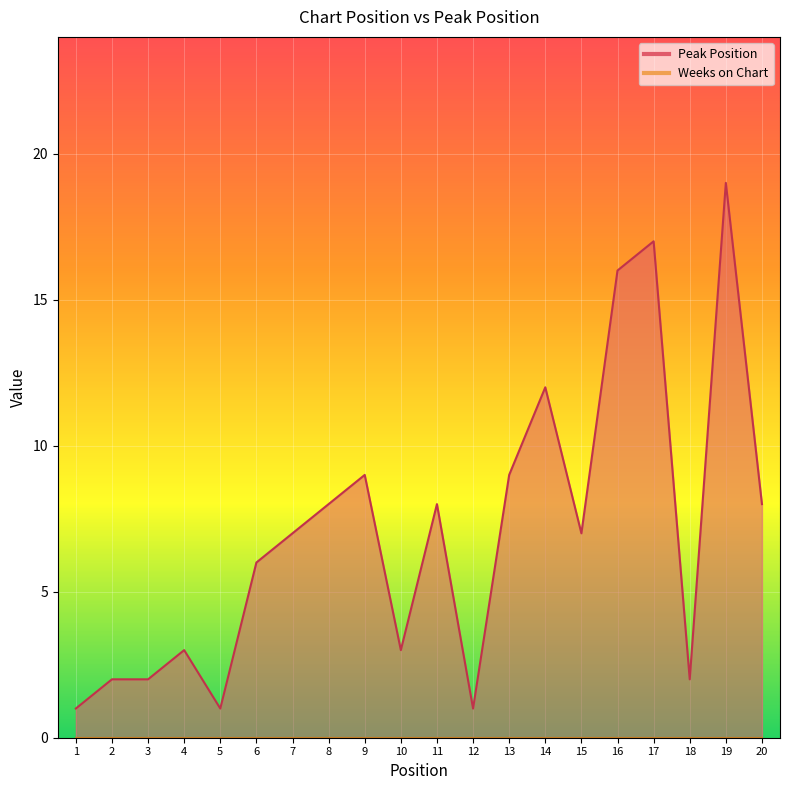

How many points are lower than both their immediate neighbors (excluding endpoints)?

5